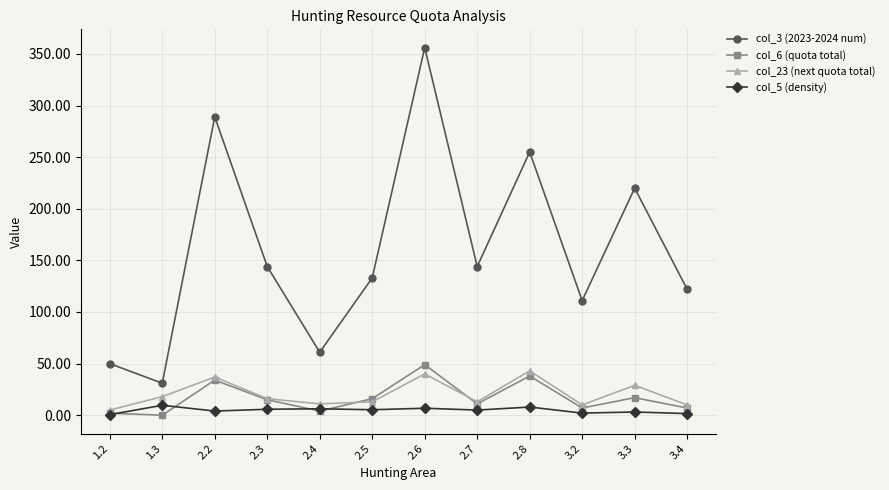

Does the chart display data point markers on the line(s)?

Yes